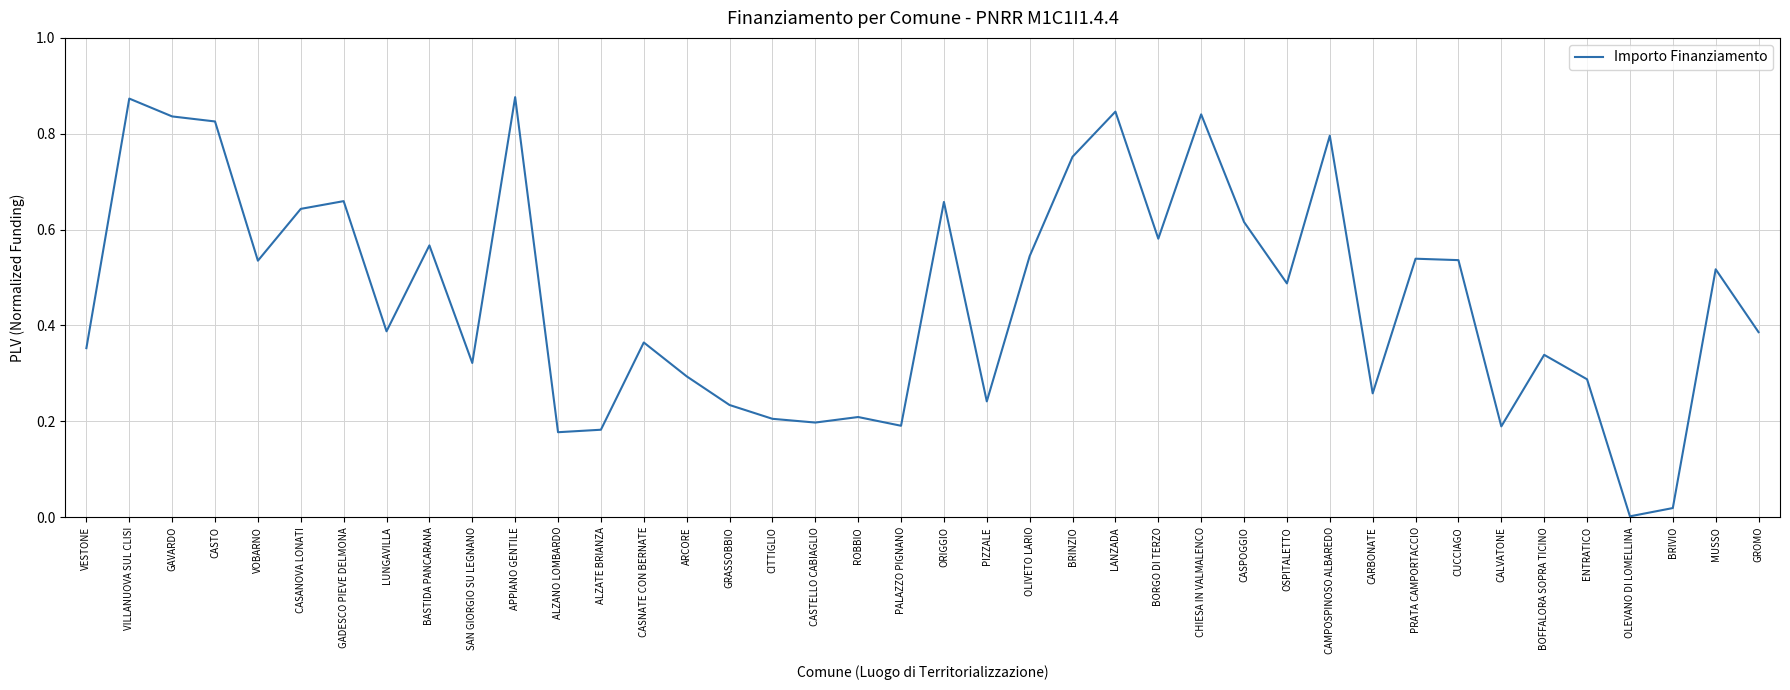

What is the sum of the values at GROMO and BASTIDA PANCARANA?

1.0